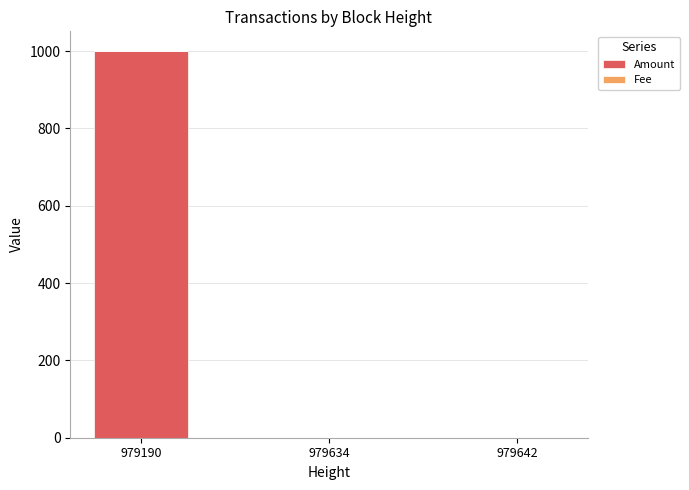

The value of Amount at 979642 is 673.5. True or false?

False